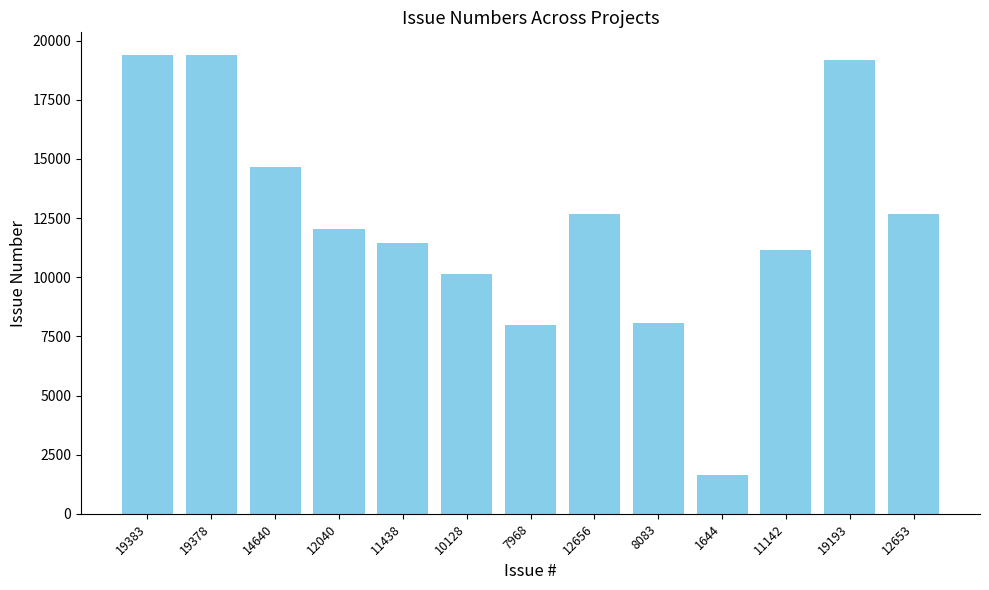

What is the ratio of the value at 11438 to the value at 19378?

0.6